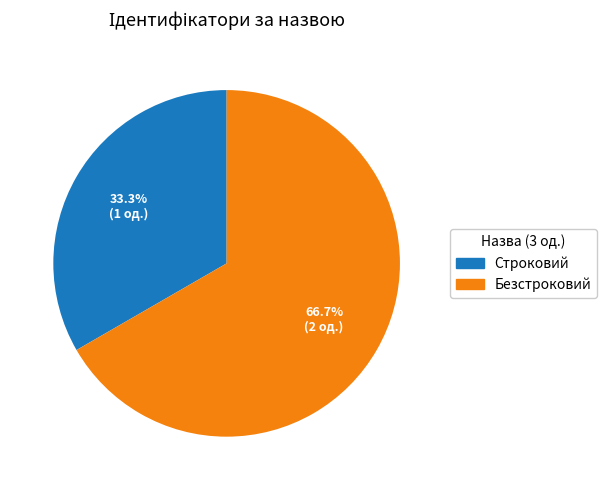

What is the largest slice in the pie chart?

Безстроковий